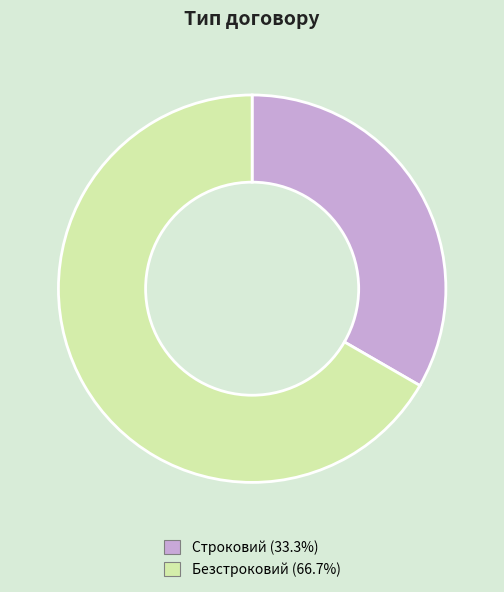

What is the majority slice?

Безстроковий